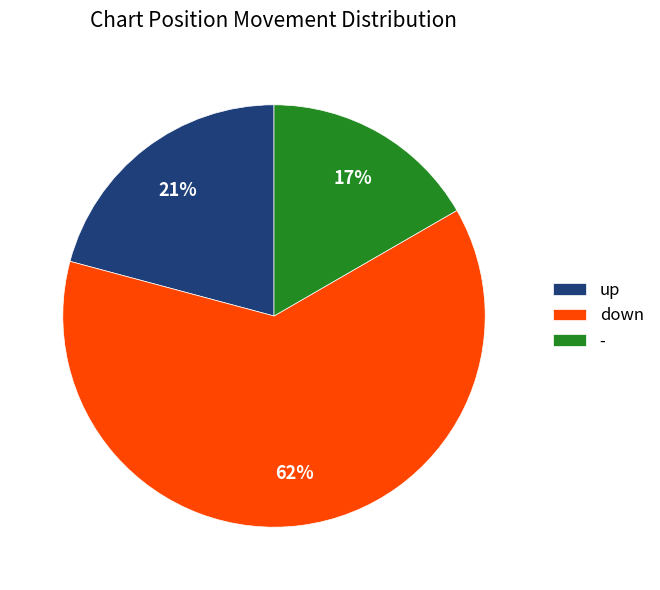

Which slice is the smallest?

-